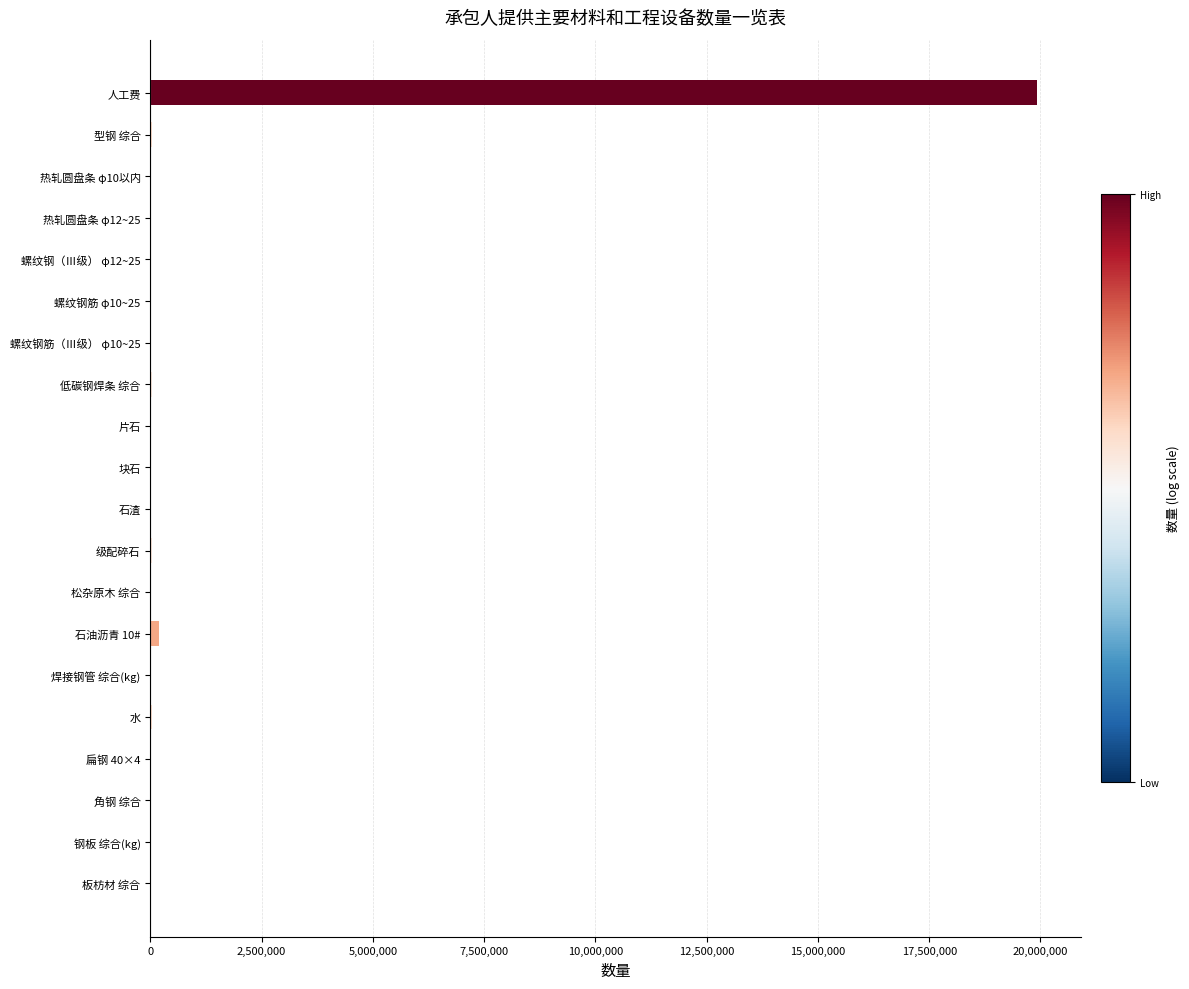

What is the sum of all values?

20285249.4